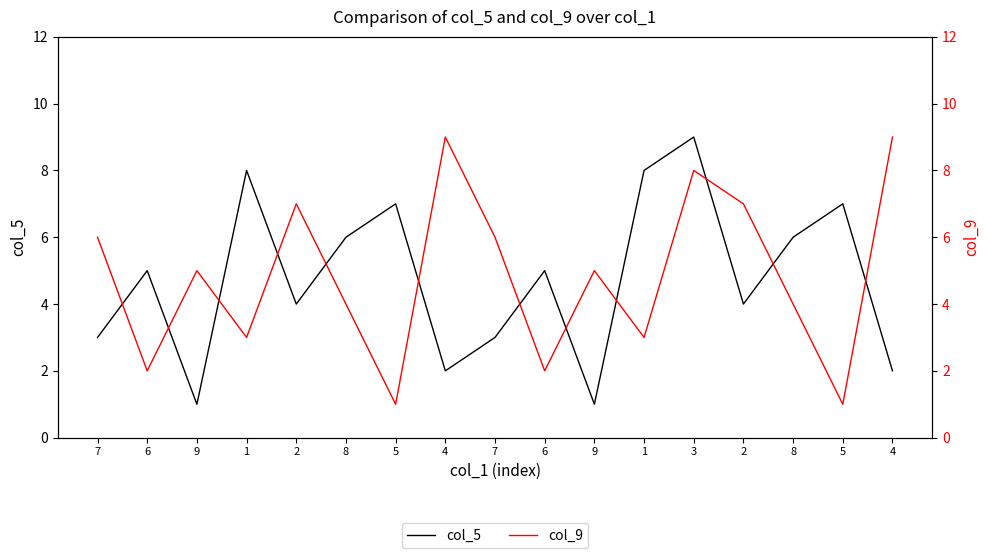

Rank the categories by col_9 value from lowest to highest.

5, 5, 6, 6, 1, 1, 8, 8, 9, 9, 7, 7, 2, 2, 3, 4, 4